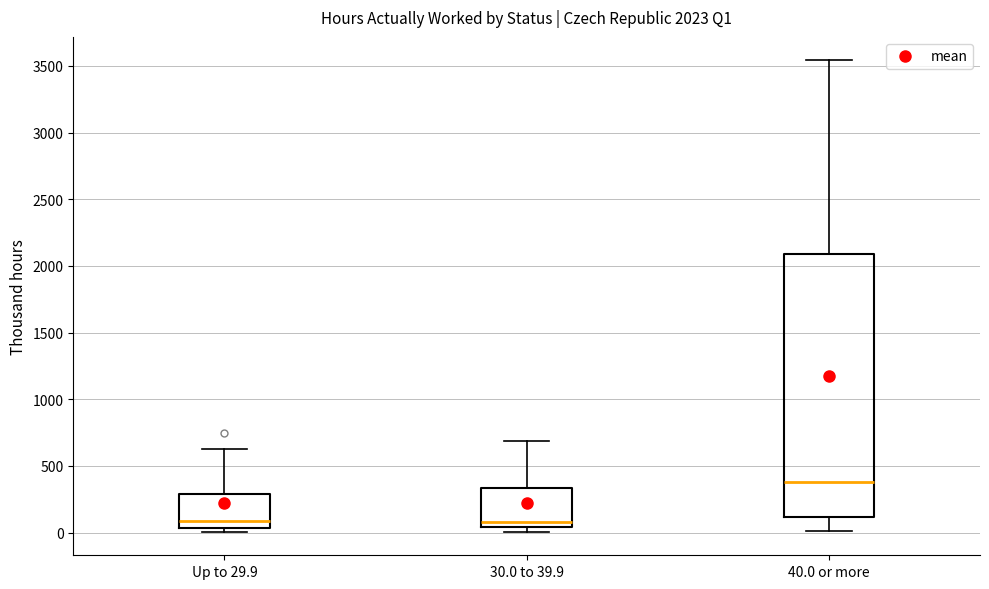

Which box's median line is the highest?

40.0 or more